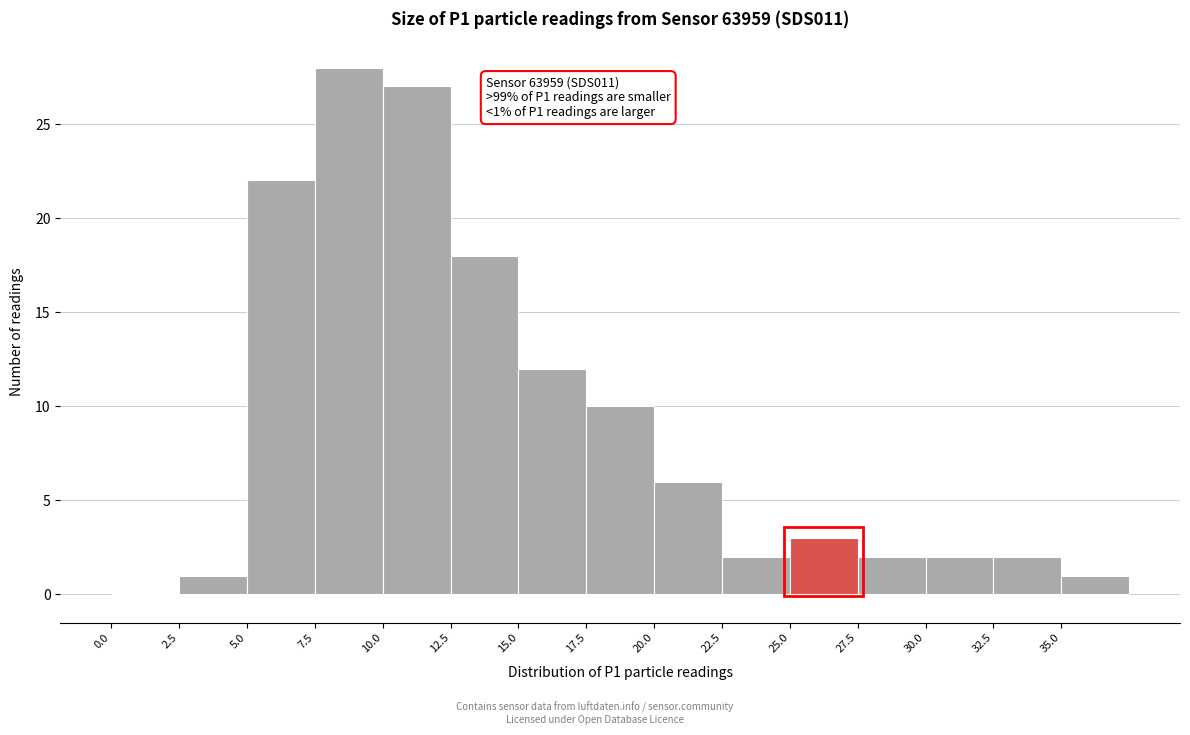

Over which range of the x-axis is the bar tallest?

7.5 to 10.0